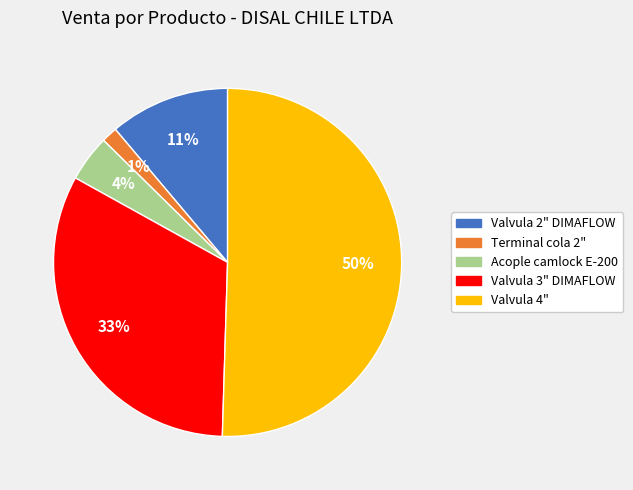

To the nearest percent, what percentage of the pie is Valvula 2" DIMAFLOW?

11%